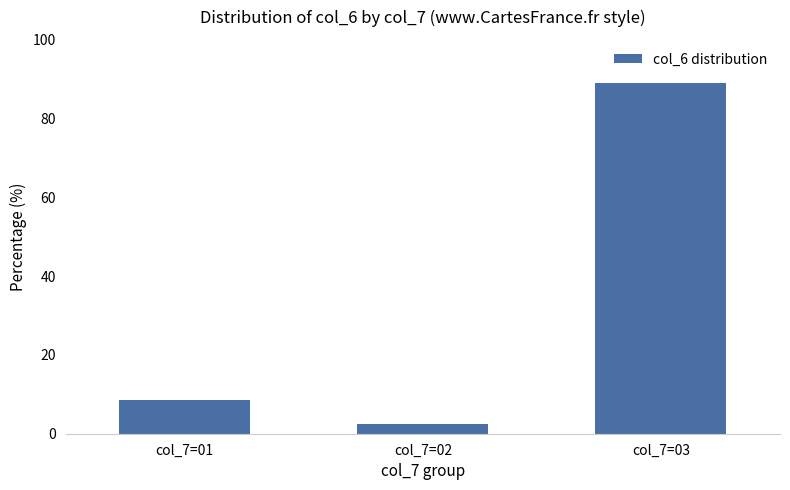

List the labels in order of value, smallest first.

col_7=02, col_7=01, col_7=03